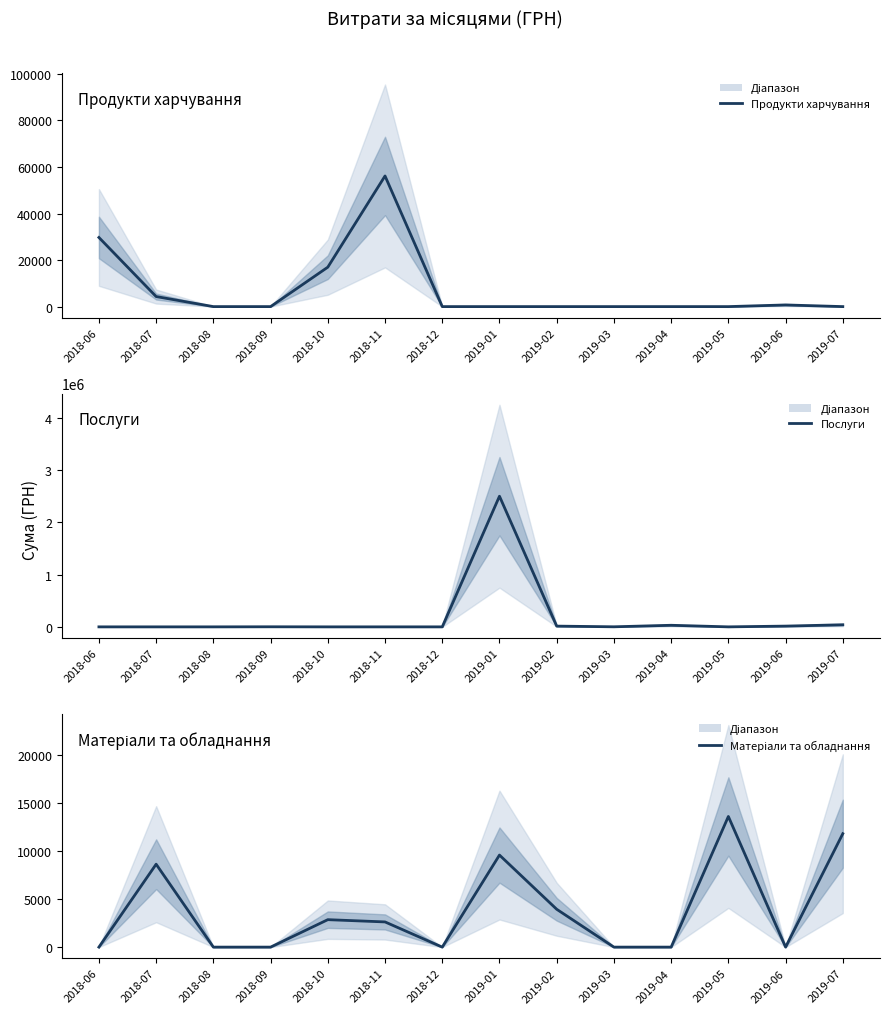

What are all the series names shown in the legend?

Продукти харчування, Послуги, Матеріали та обладнання